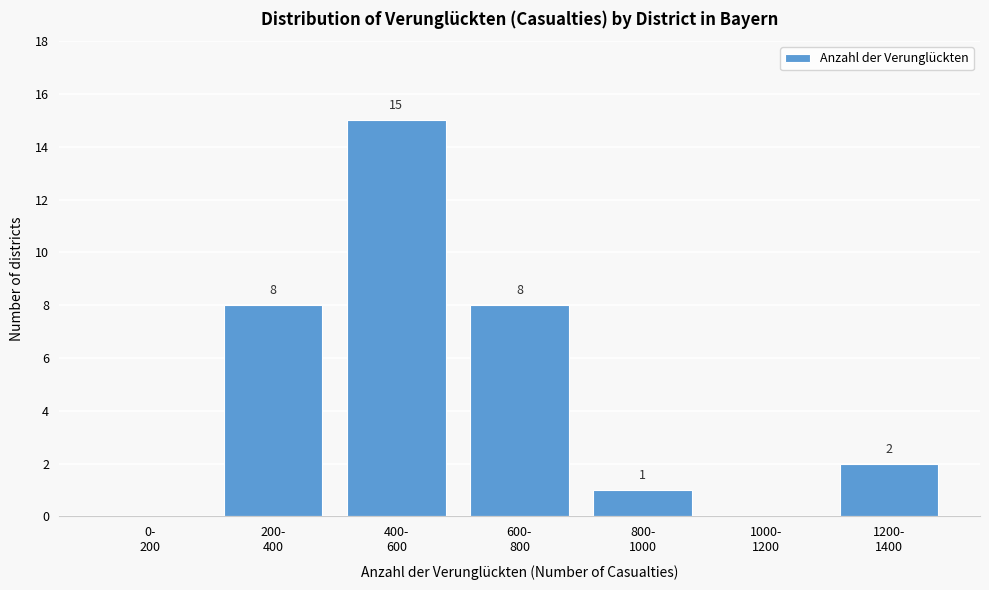

What is the sum of all values?

34